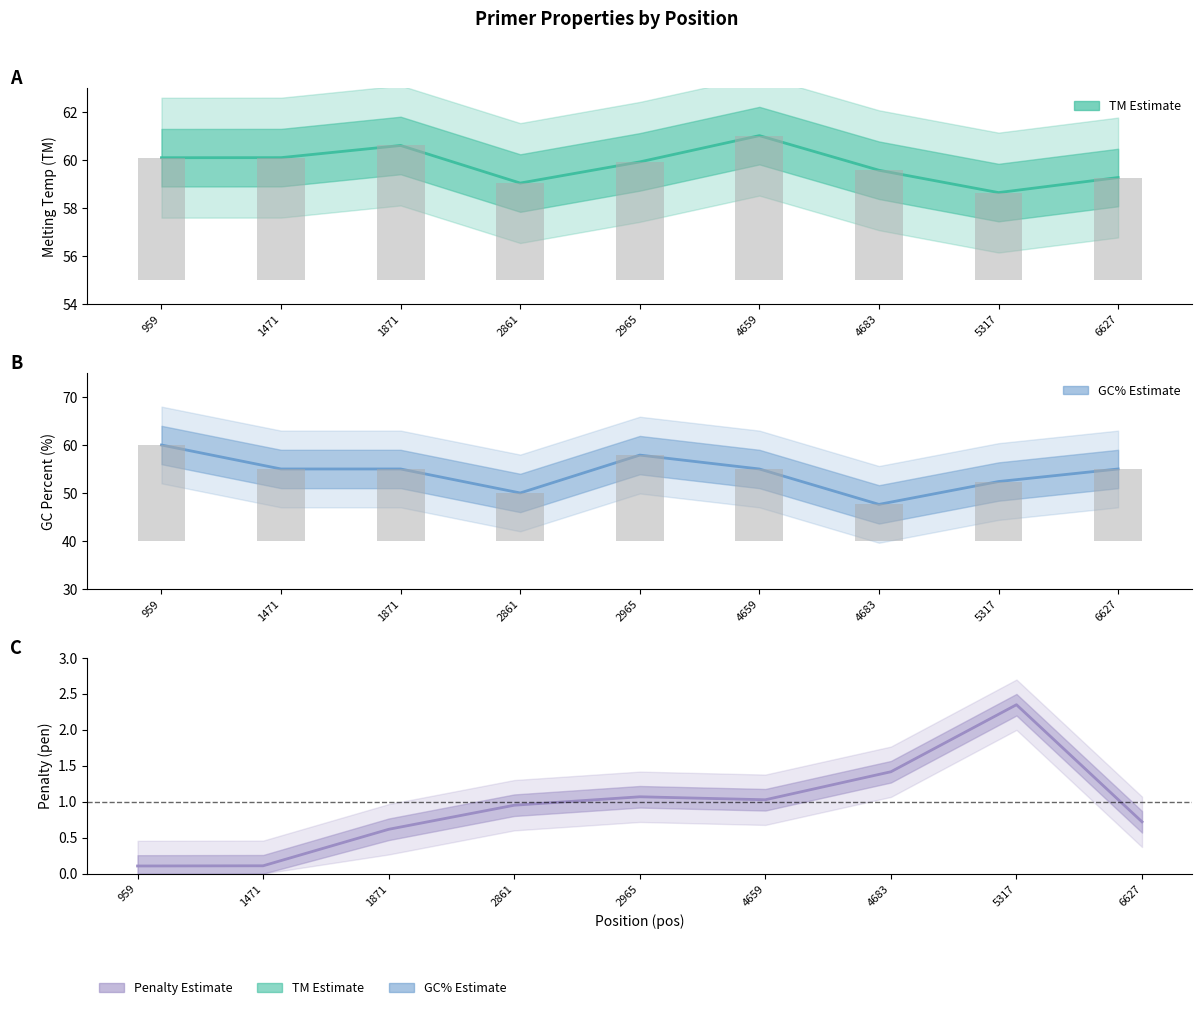

How many groups of bars are there?

9